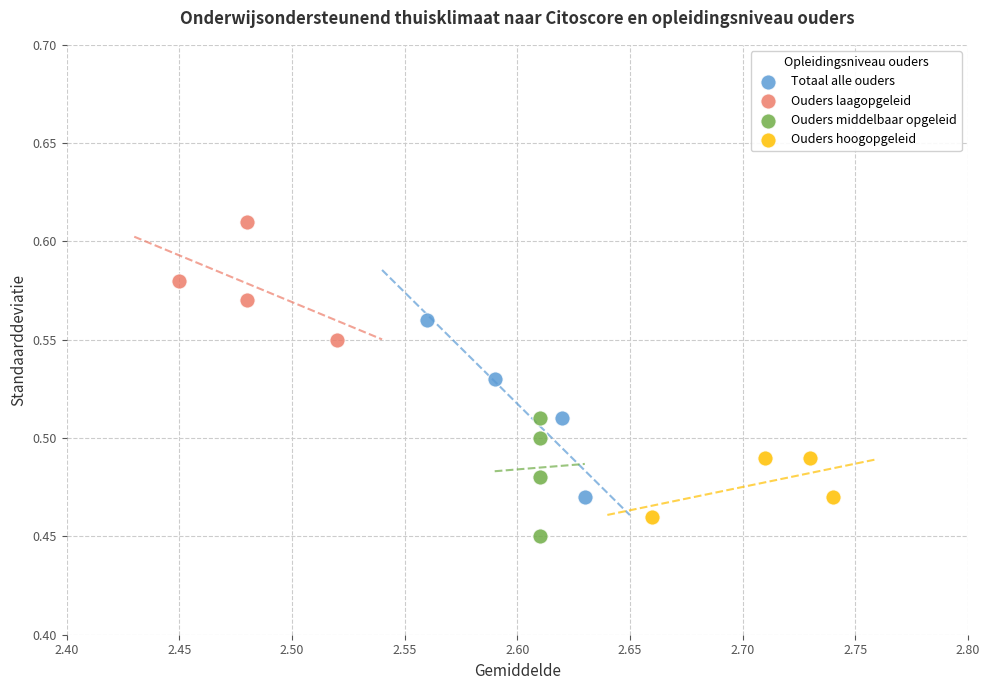

Which series contains the highest Y value?

Ouders laagopgeleid